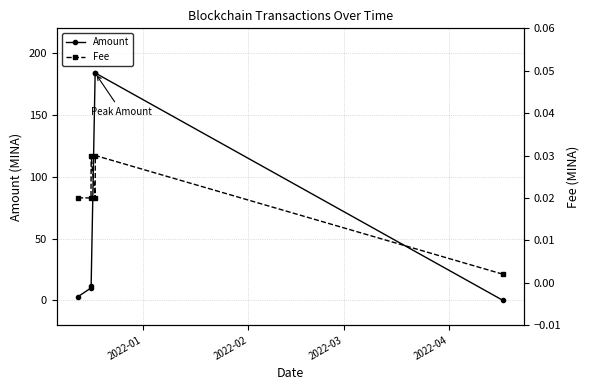

What is the value of the Amount point at the 2nd from the left?

10.0